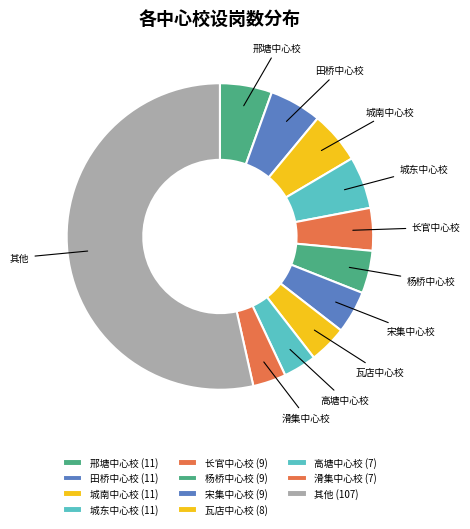

Is the sum of 杨桥中心校 and 城南中心校 greater than half?

No